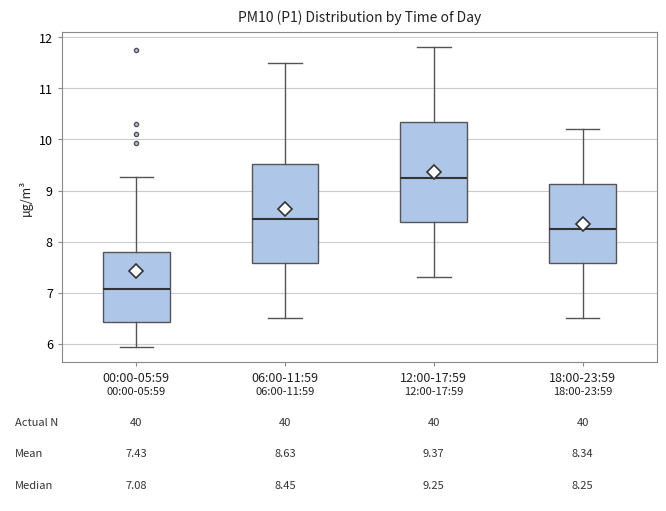

Which box has the highest median line?

12:00-17:59